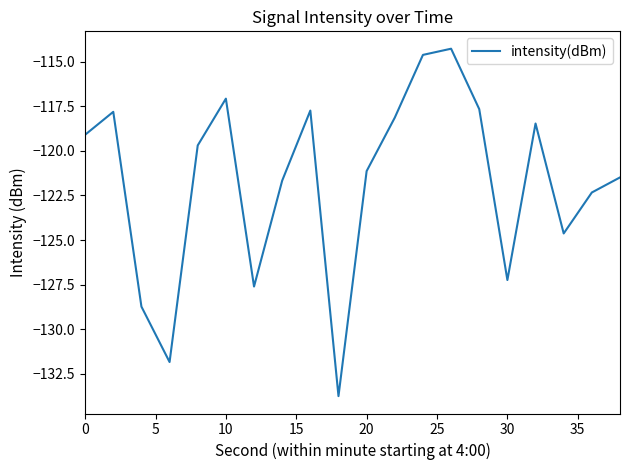

What is the smallest value displayed?

-133.7